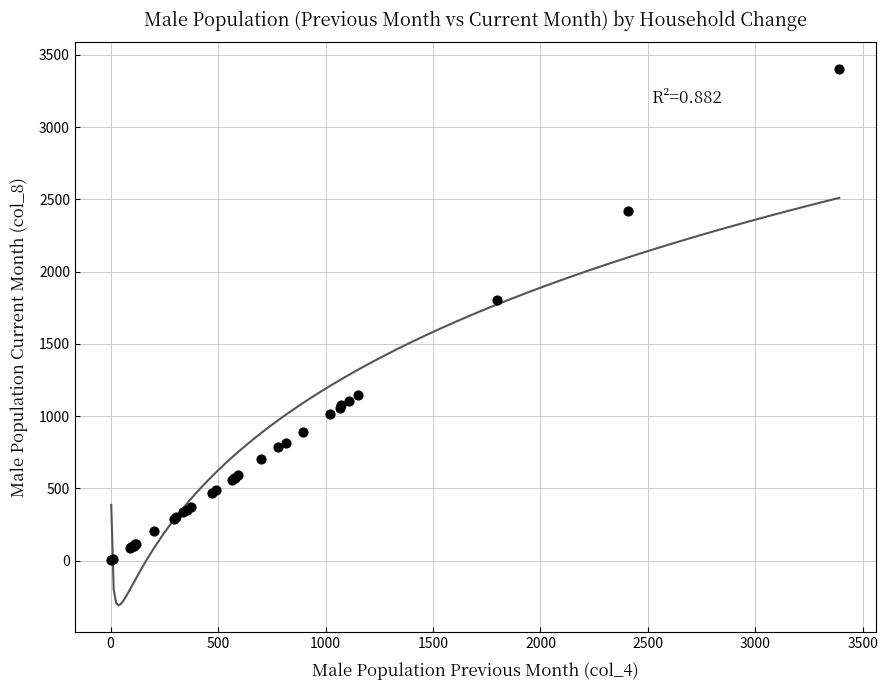

What Y value in the scatter plot is closest to 1702?

1805